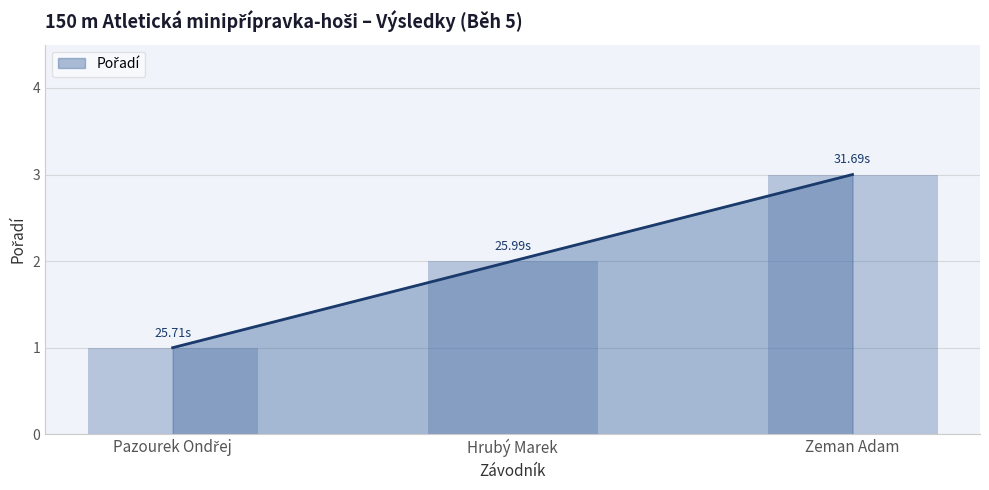

What is the difference between the maximum and minimum values?

2